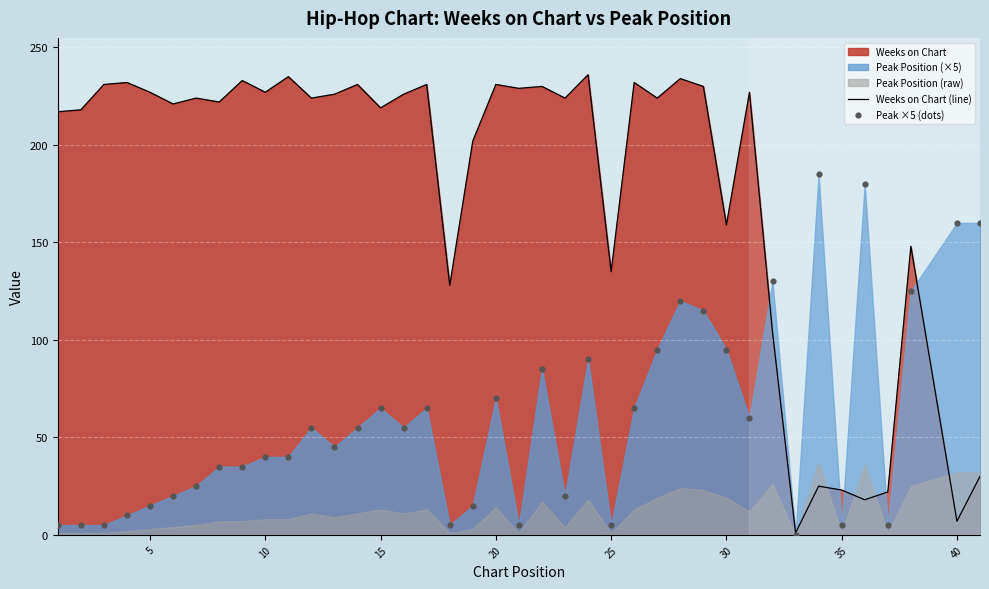

Which series has the widest spread of Y values?

Weeks on Chart (line)